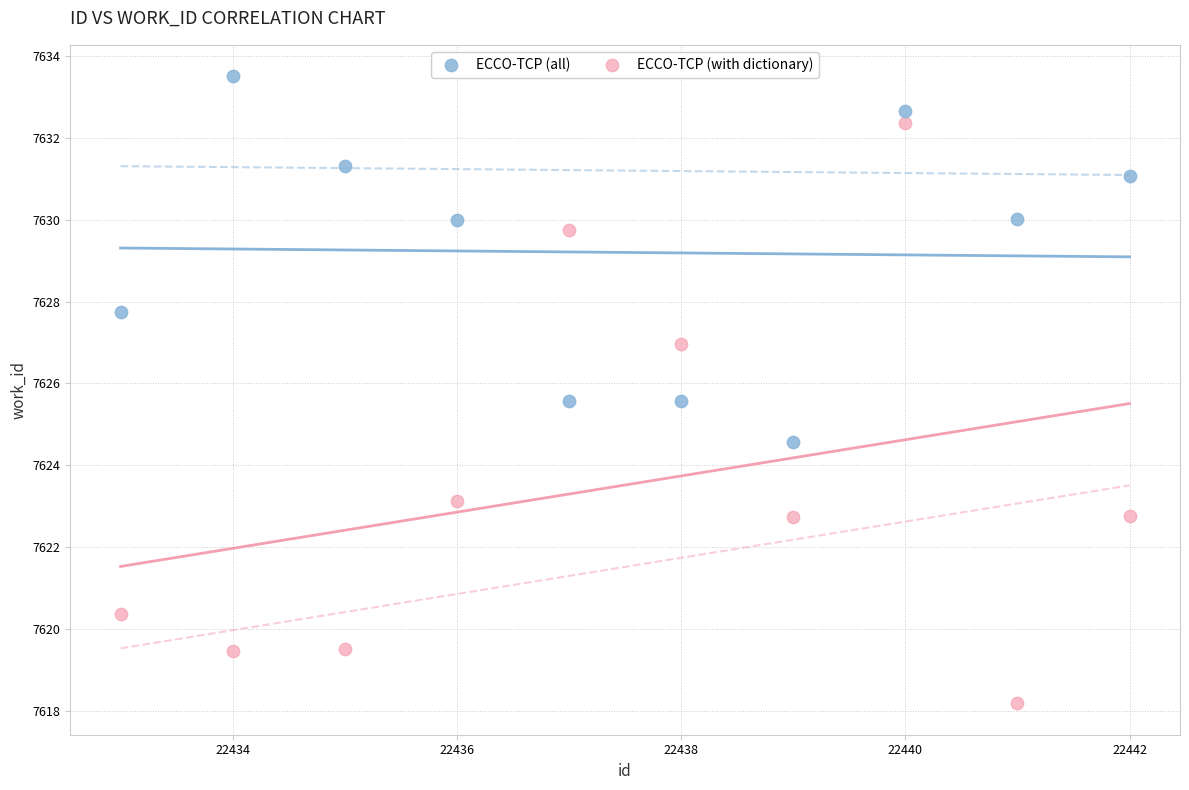

Which series contains the lowest Y value?

ECCO-TCP (with dictionary)